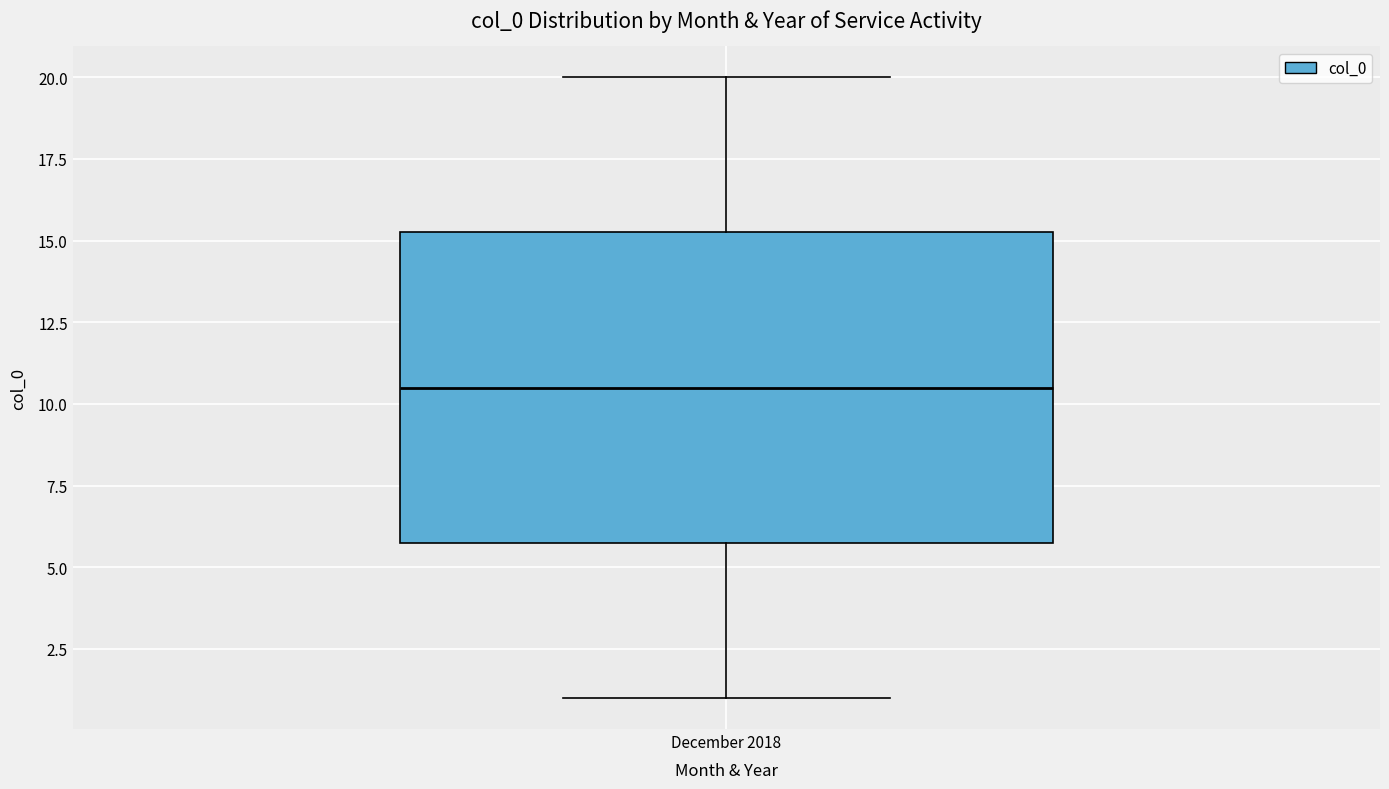

Read this box plot against the y-axis: the position of the median line, the range covered by the box, and the ends of both whiskers. The values are not printed on the chart, so give them approximately, as read against the axis.

median 10.5, box 6.0 to 15.5, whiskers 1.0 to 20.0